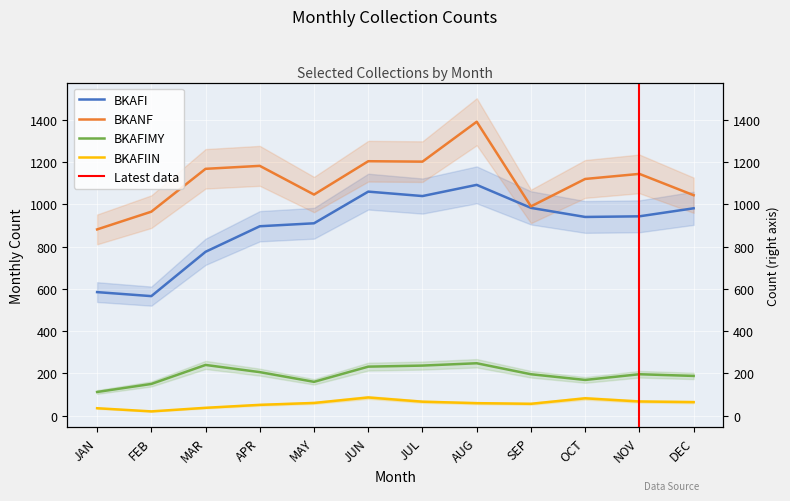

At which category is the sum across all series the highest?

AUG